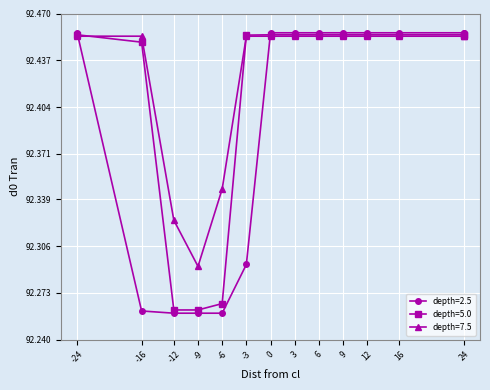

At which label does depth=2.5 reach its minimum?

-12